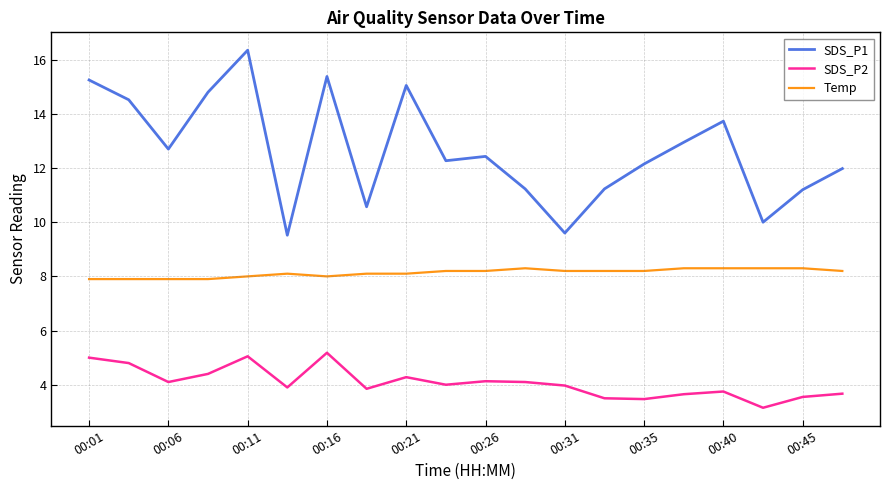

How many distinct data groups are displayed?

3